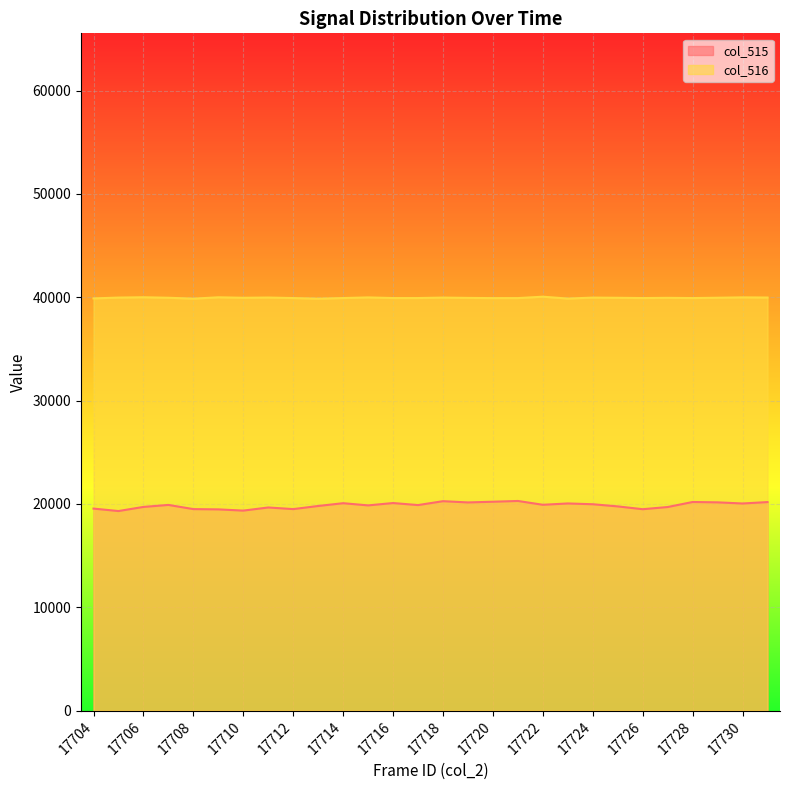

Which has a higher value, 17718 or 17714?

17718